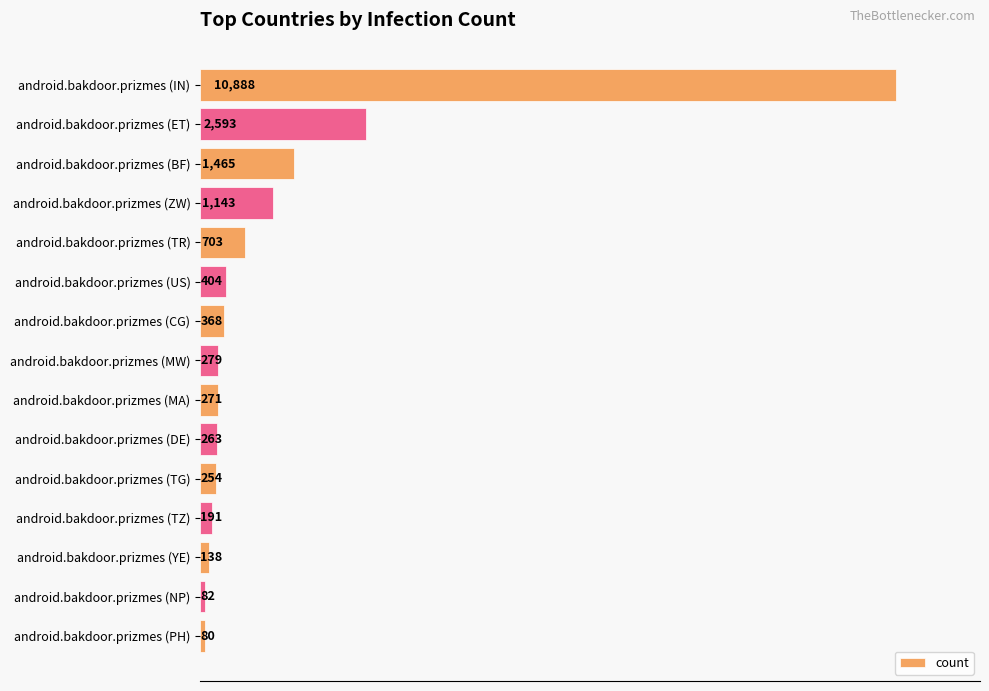

What is the value of the 15th bar from the top?

80